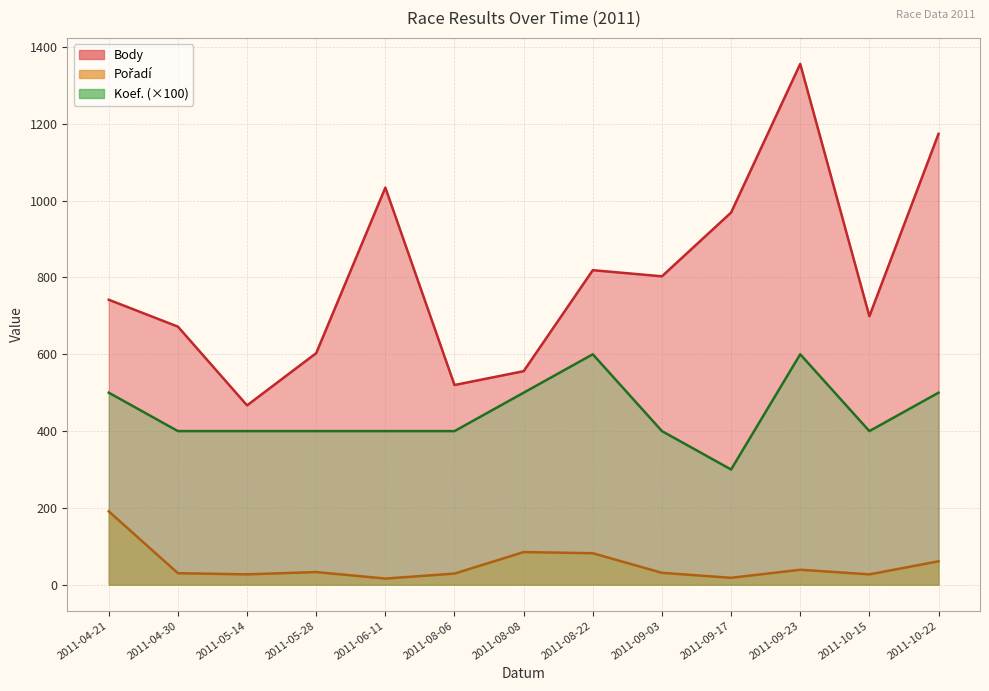

What are all the series names shown in the legend?

Body, Pořadí, Koef.